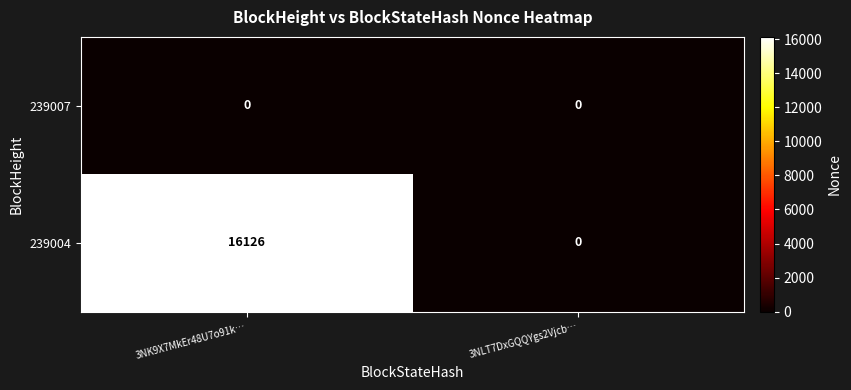

How many series are shown in this chart?

2